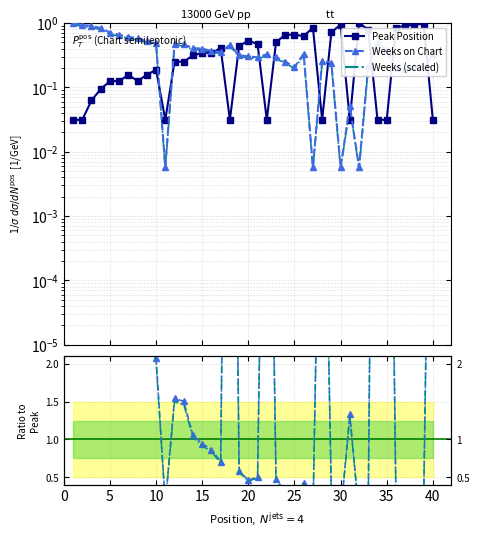

What are all the series names shown in the legend?

Peak Position, Weeks on Chart, Weeks (scaled)